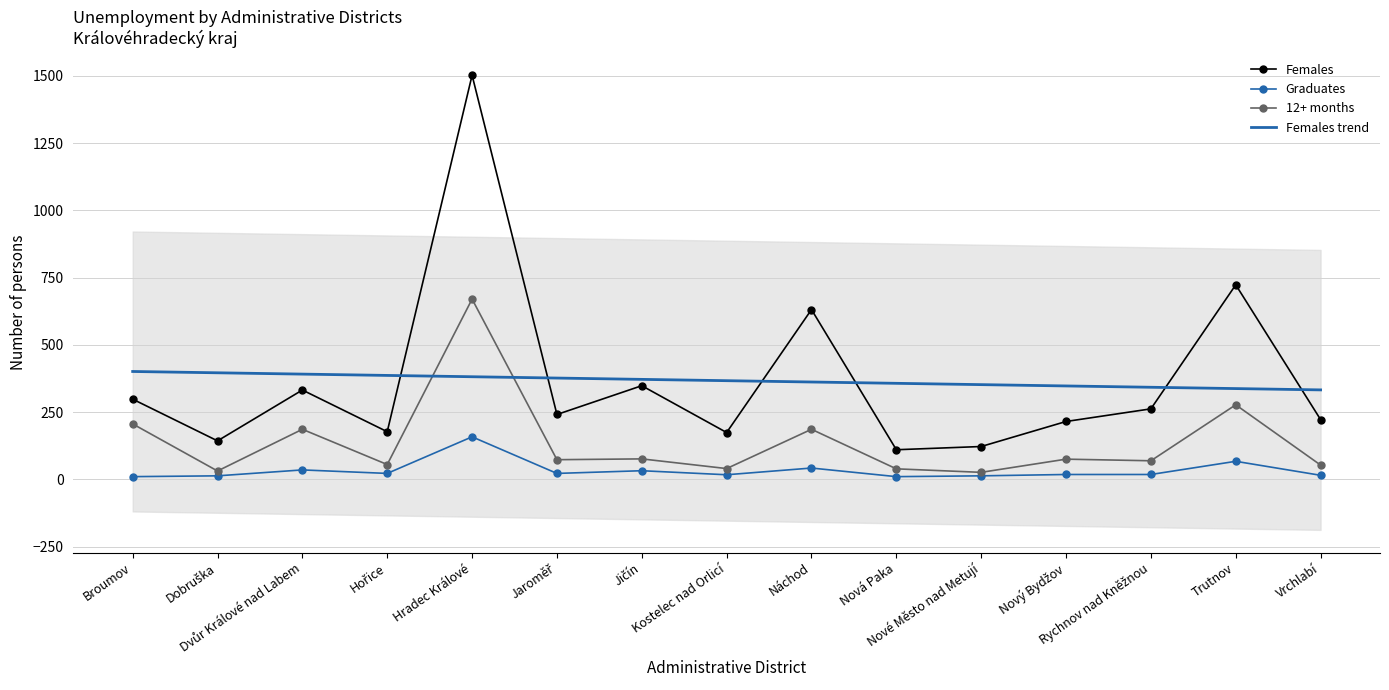

What is the maximum value shown in the chart?

1502.0